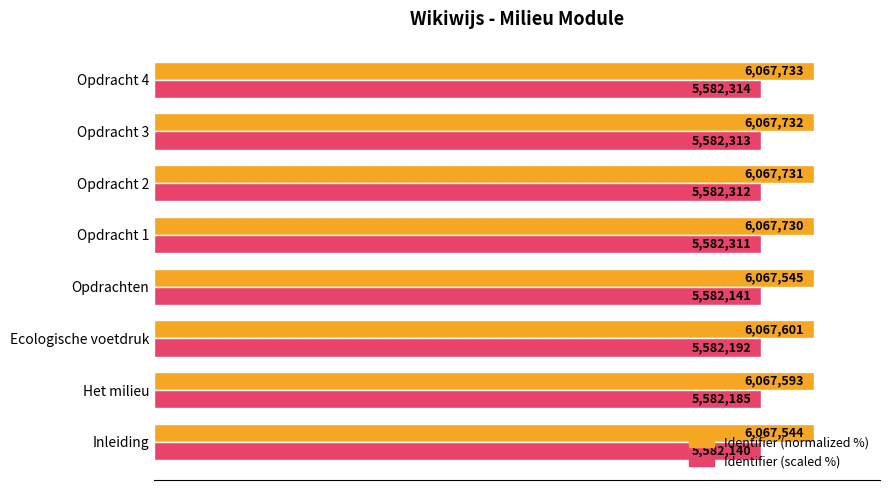

What are all the series names shown in the legend?

Identifier (normalized %), Identifier (scaled %)